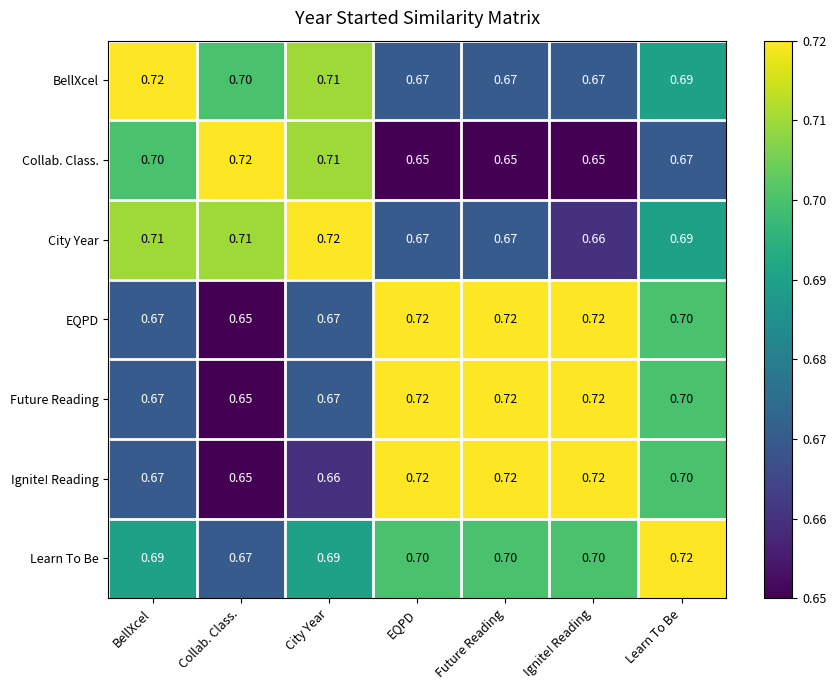

Where is City Year nearest to the value 0?

Ignite! Reading